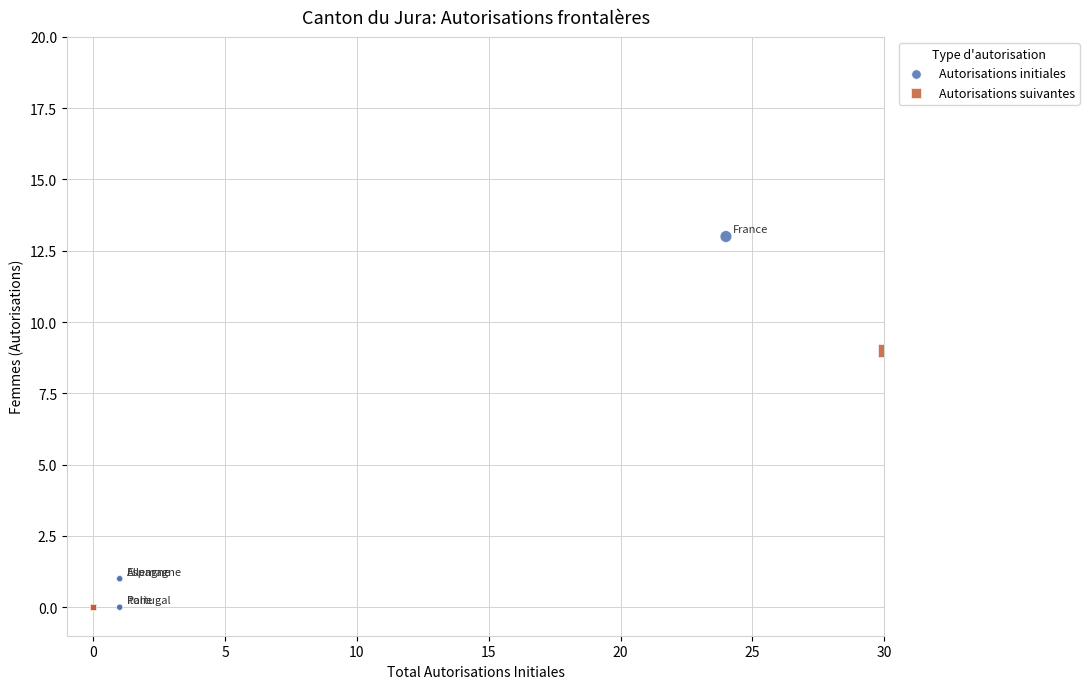

What are all the series names shown in the legend?

Autorisations initiales, Autorisations suivantes